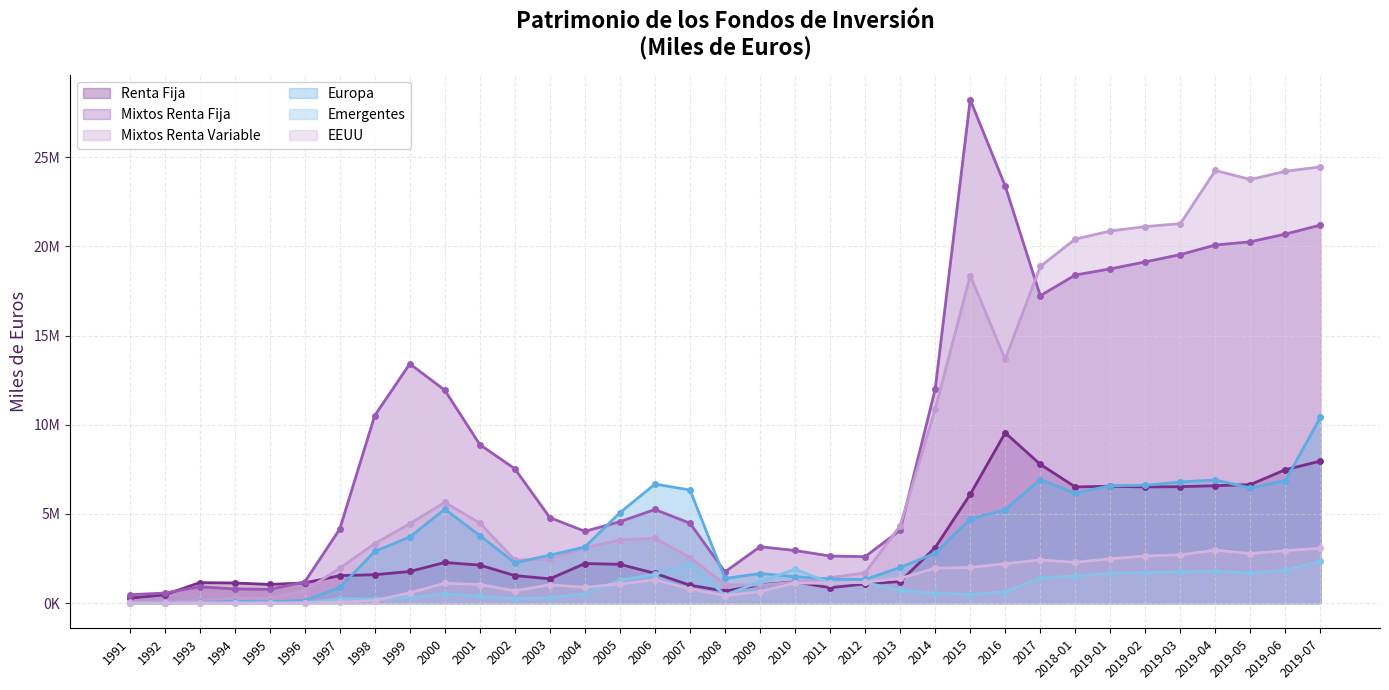

Where is Europa nearest to the value 5215710?

2016